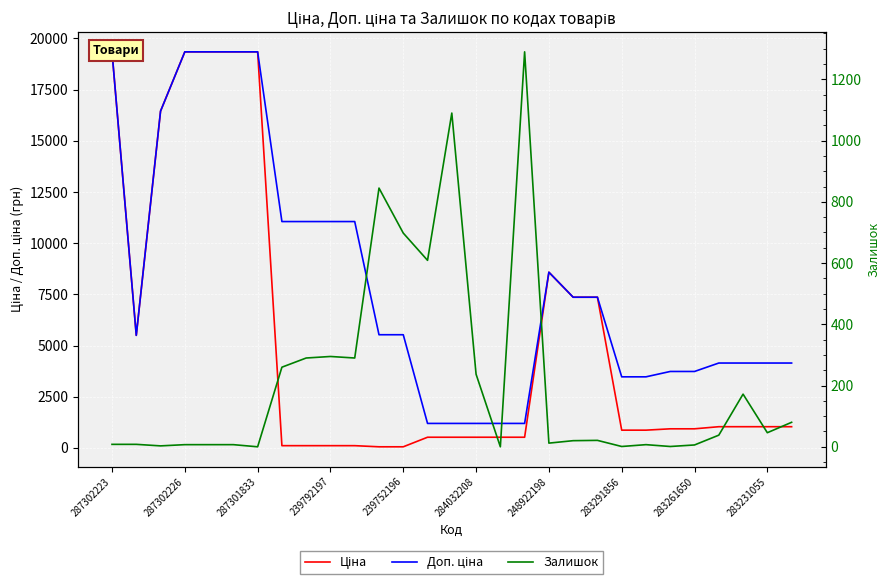

What position from the left is 239752196?

13